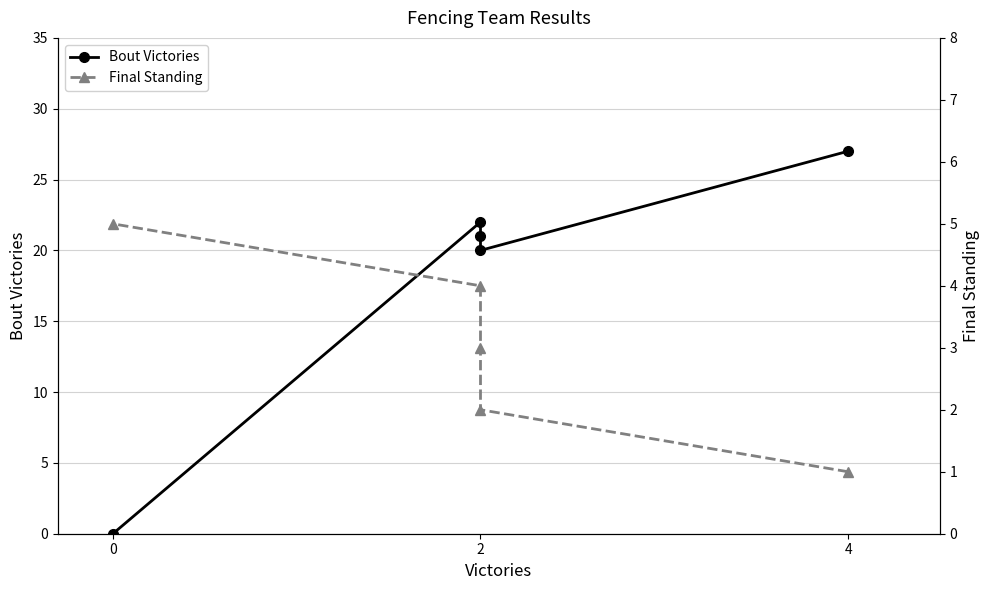

What is the sum of the Final Standing values at 4 and 0?

6